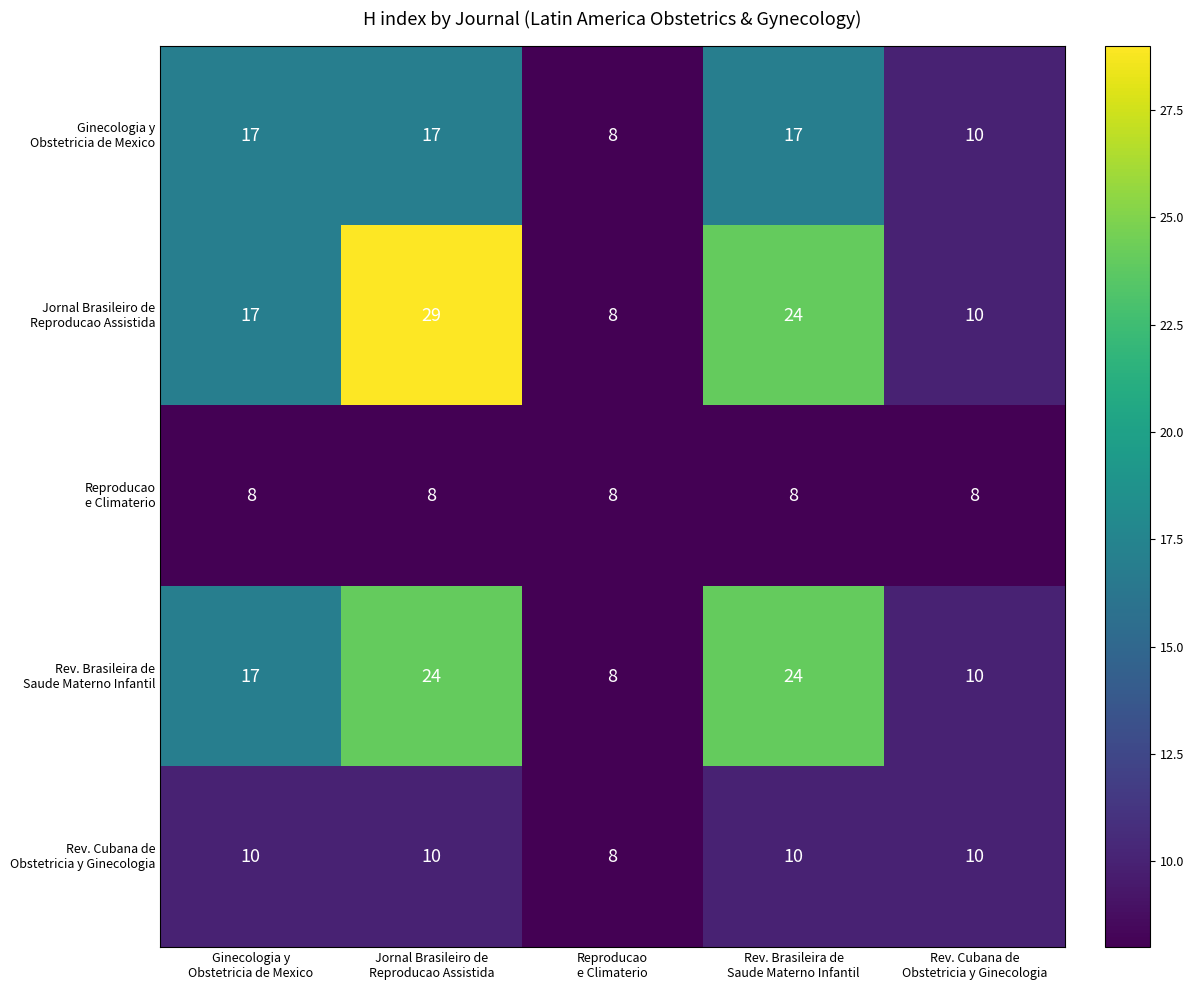

What is the minimum value shown in the chart?

8